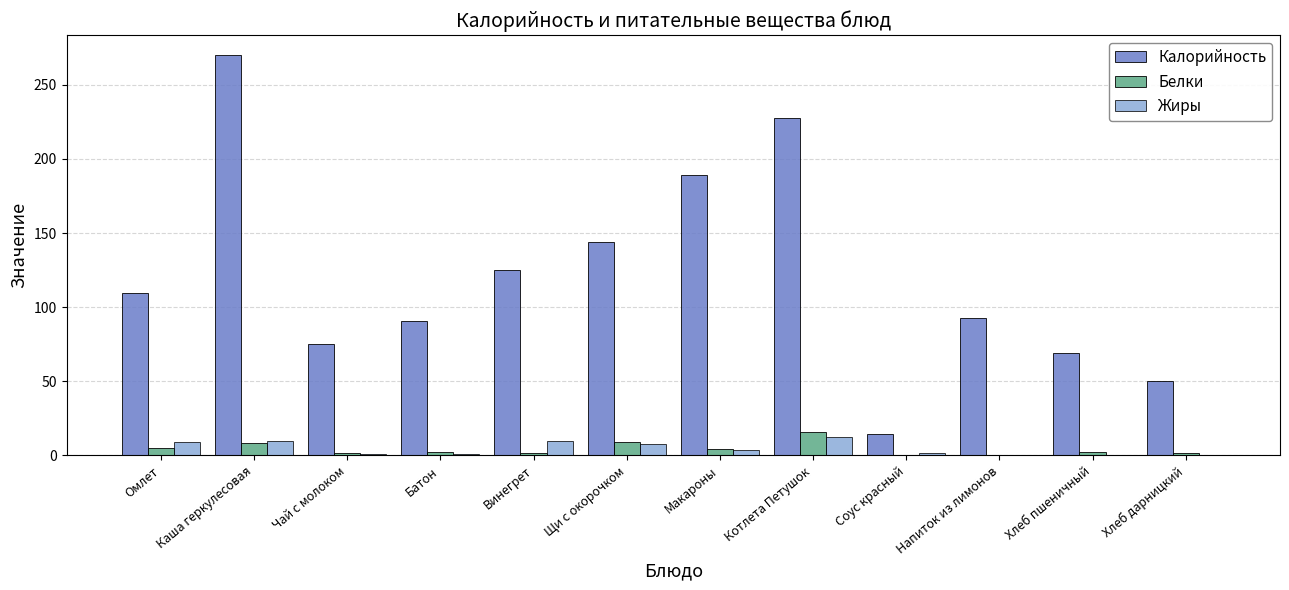

Is the value of Белки at Хлеб дарницкий greater than the value of Жиры at Каша геркулесовая?

No